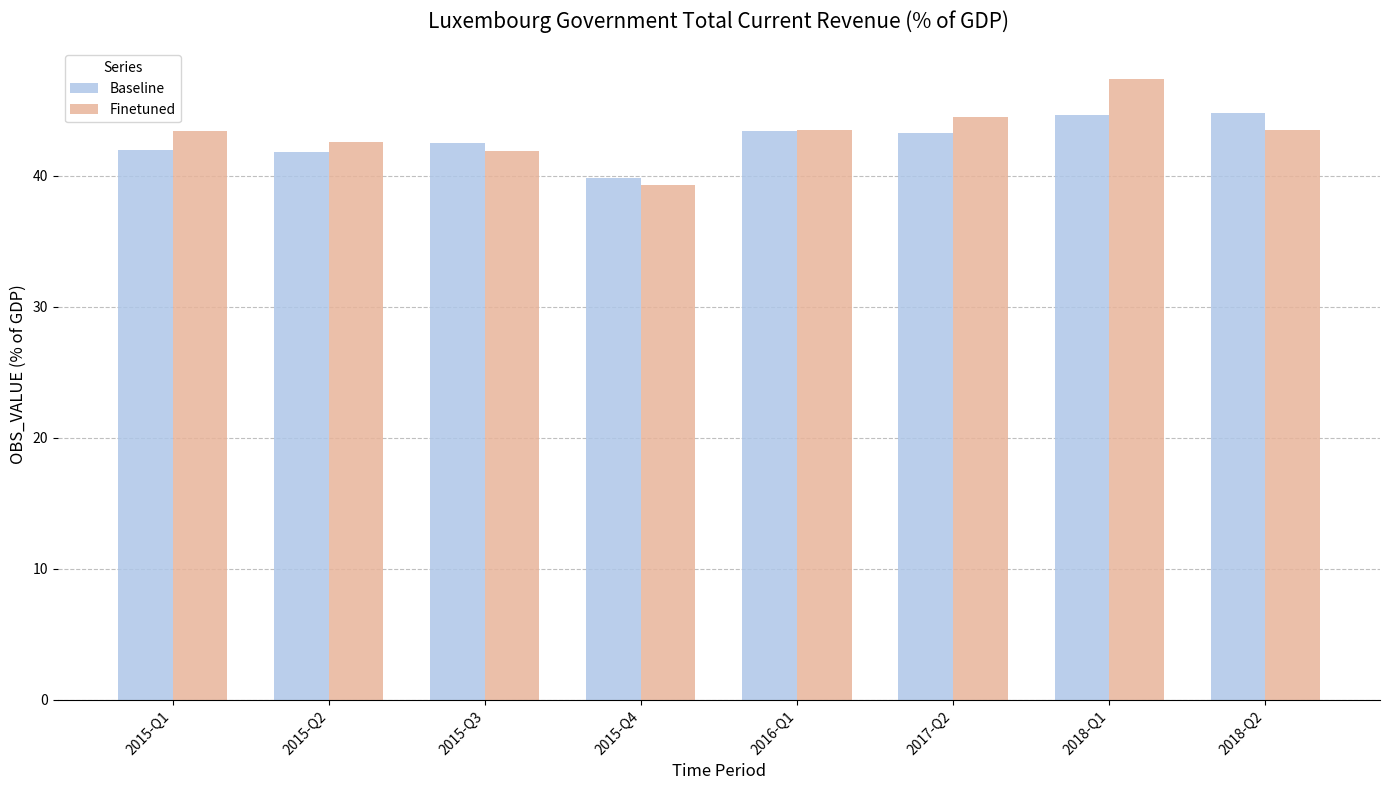

At 2015-Q2, list the series in order from smallest to largest.

Baseline, Finetuned